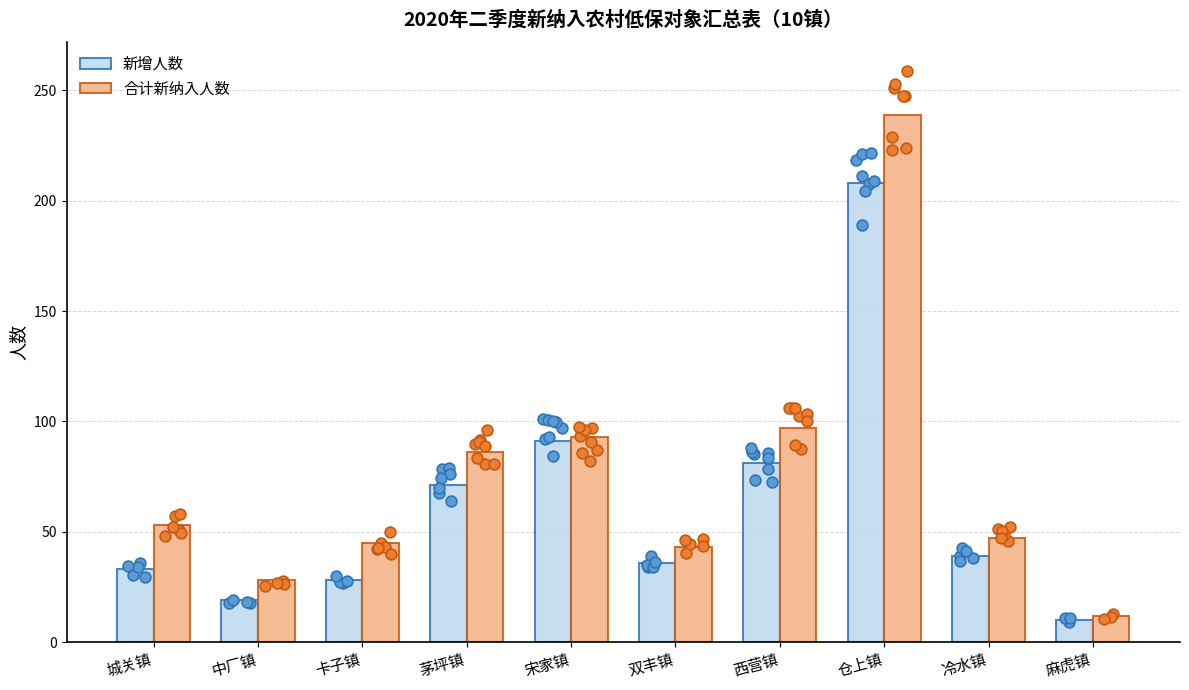

Which series reaches the minimum Y coordinate?

新增人数